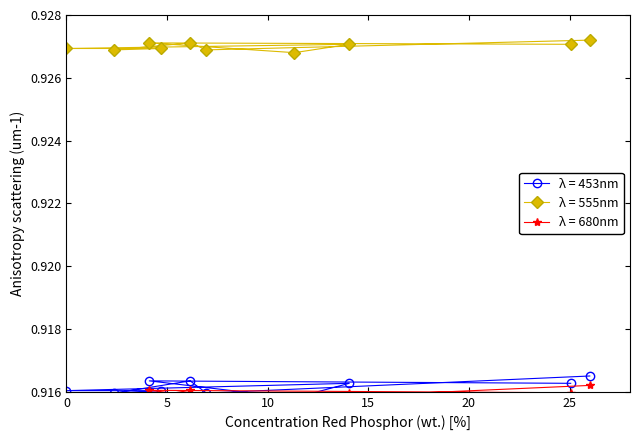

Count the λ = 555nm values in the range 0 to 1.

10